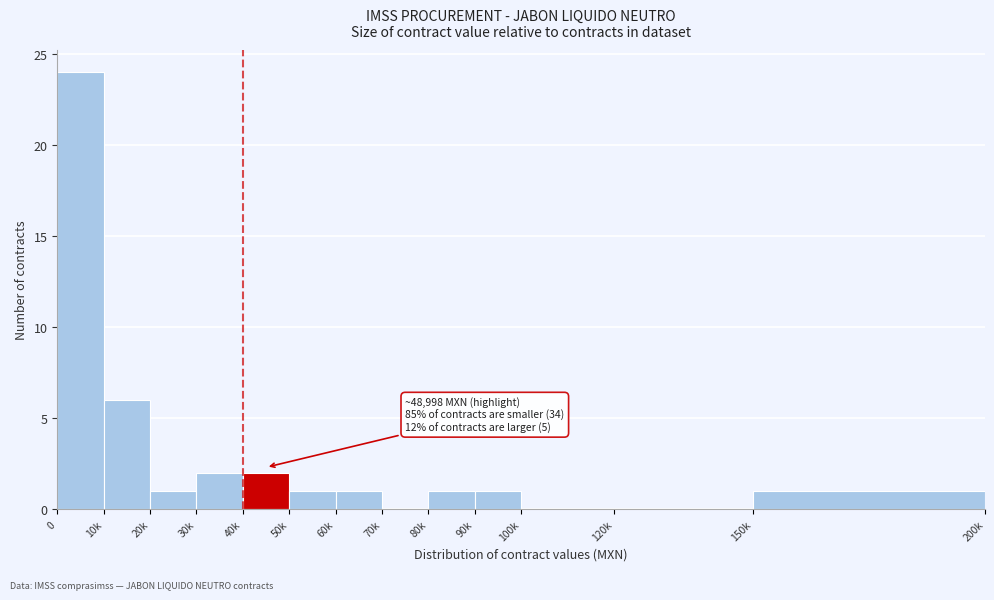

Reading right to left, extract all data points from this chart.

150k=1	120k=0	100k=0	90k=1	80k=1	70k=0	60k=1	50k=1	40k=2	30k=2	20k=1	10k=6	0=24